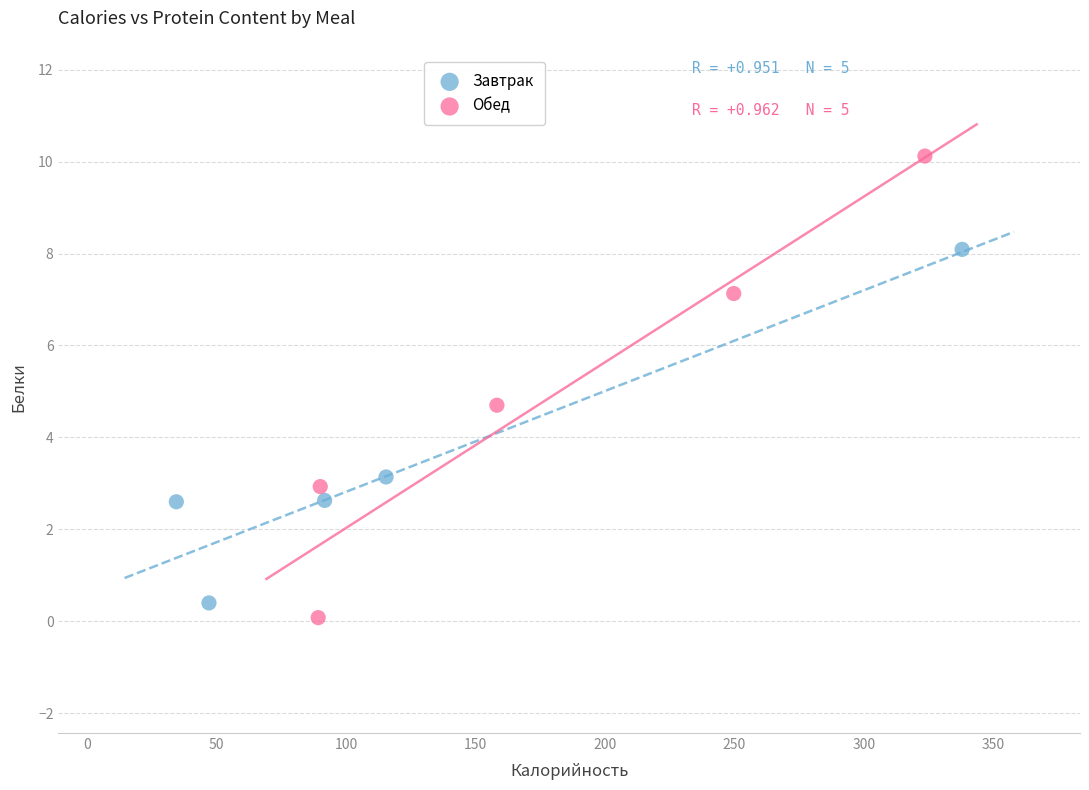

Which series has the widest spread of Y values?

Обед